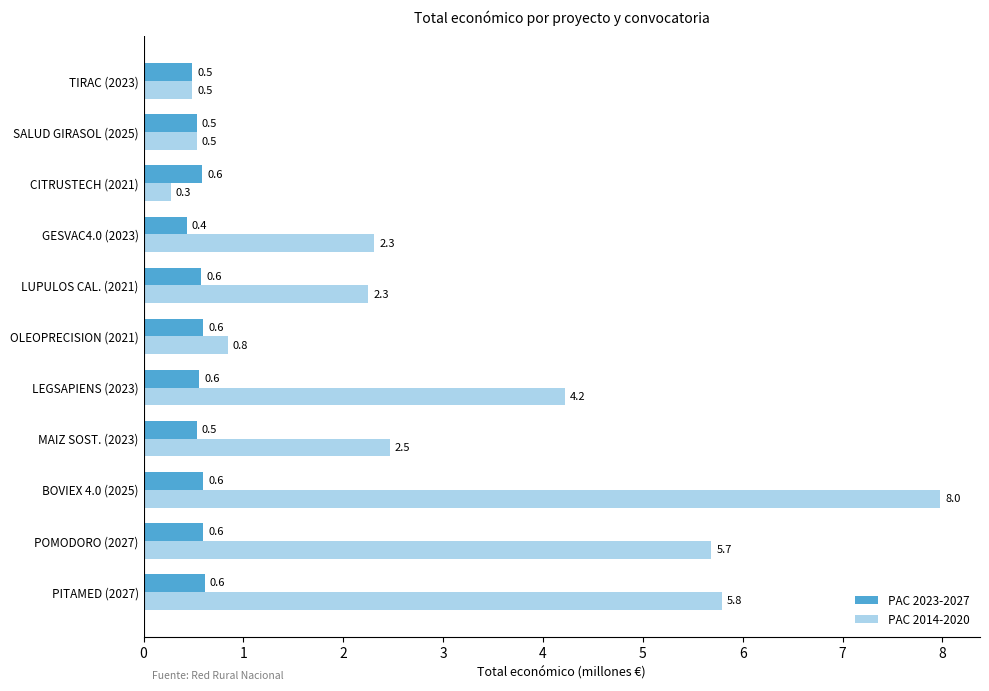

What is the lowest value of the PAC 2023-2027 series?

0.4